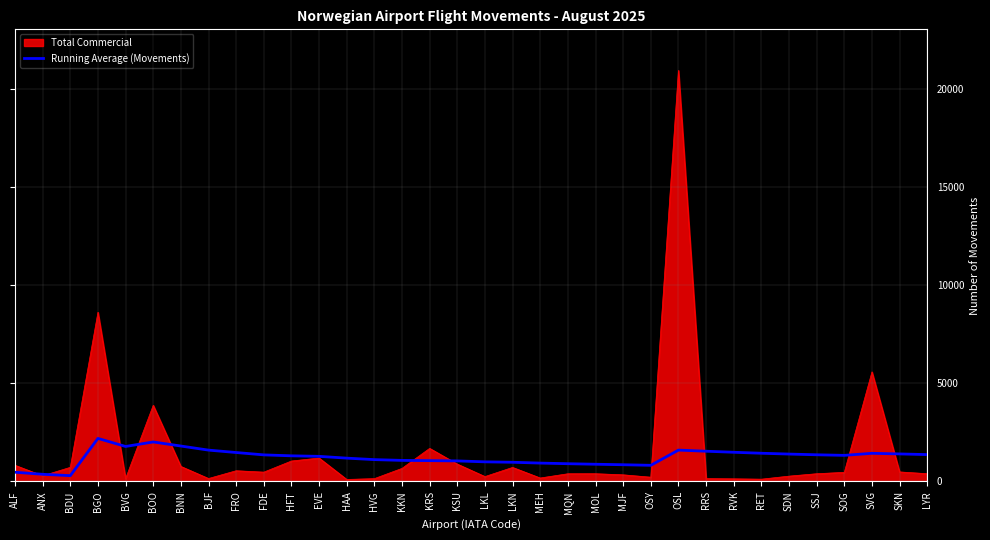

How many lines are shown in the chart?

2